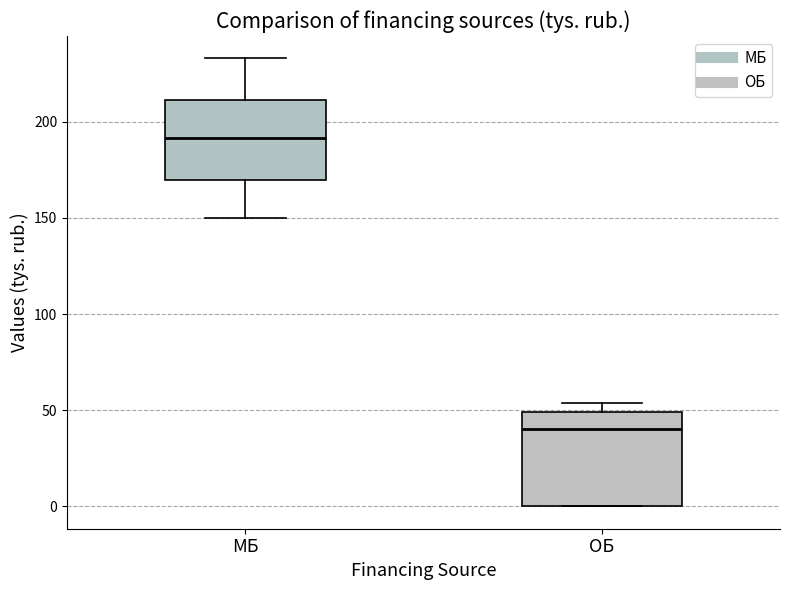

Where is the upper edge of the box for МБ on the y-axis? The values are not printed on the chart, so give them approximately, as read against the axis.

210